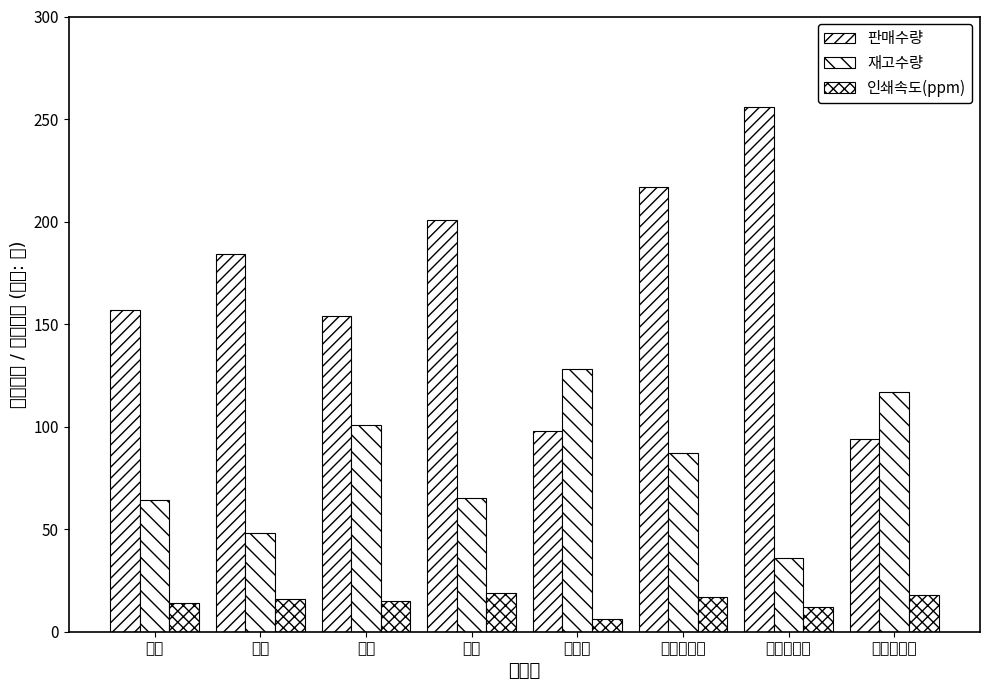

How many series are shown in this chart?

3